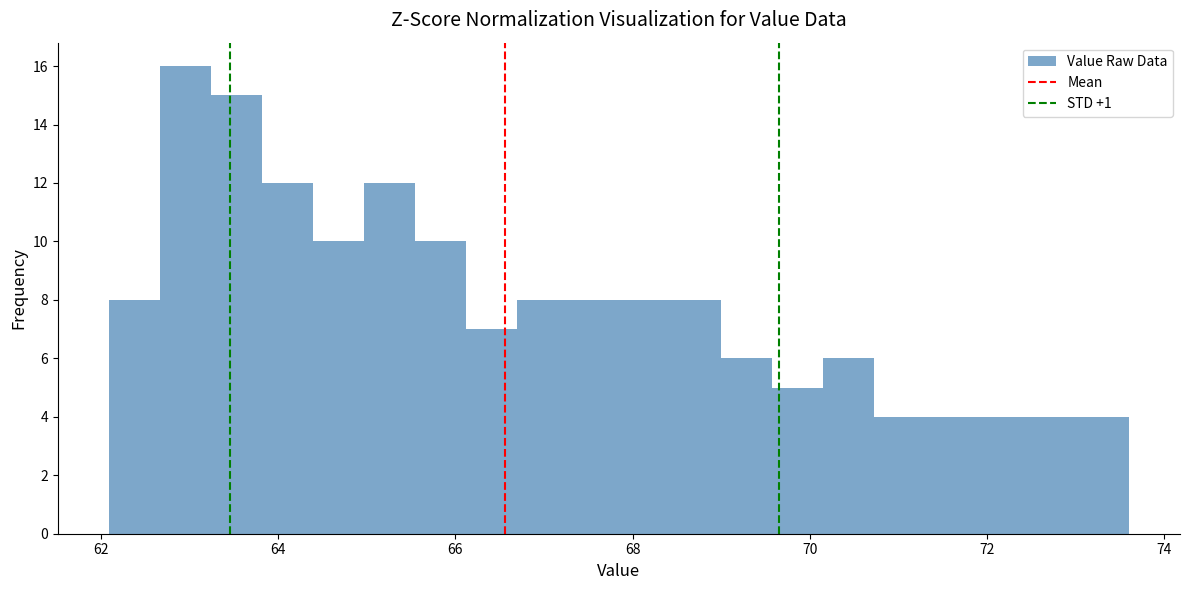

Read against the x-axis, roughly where is the centre of the tallest bar?

63.0